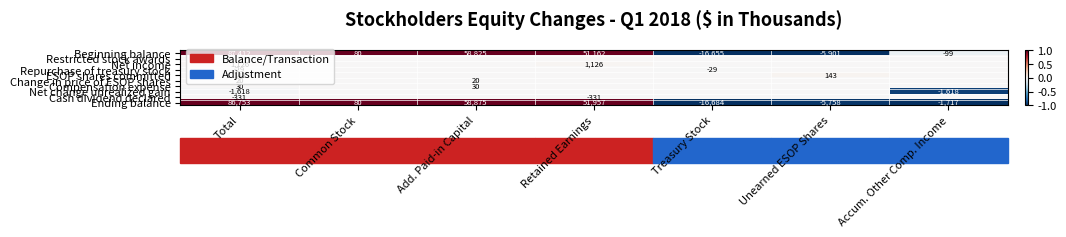

Is it true that Beginning balance equals -138 at Accum. Other Comp. Income?

False